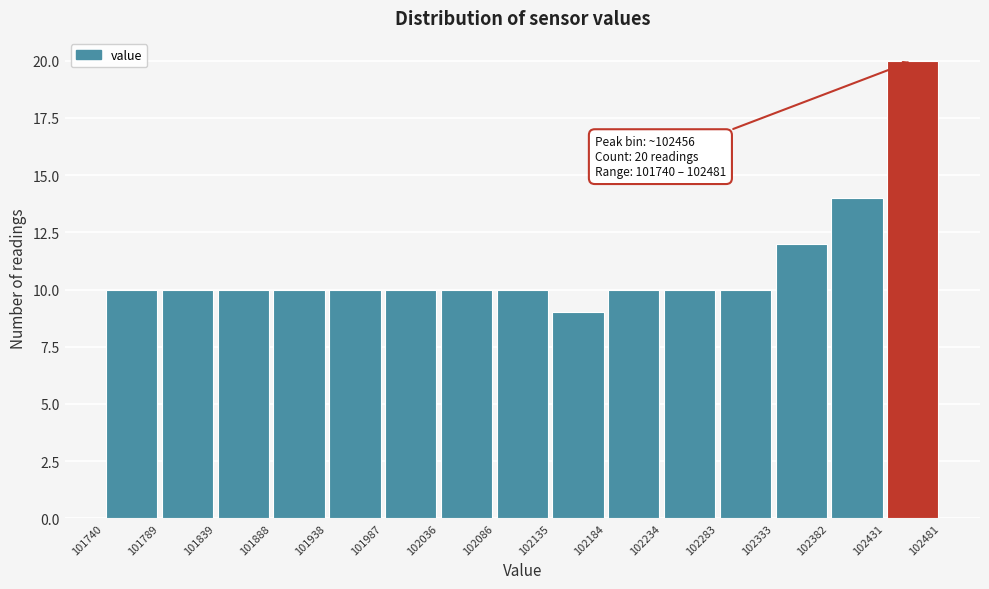

Which range on the x-axis has the tallest bar?

102431 to 102481